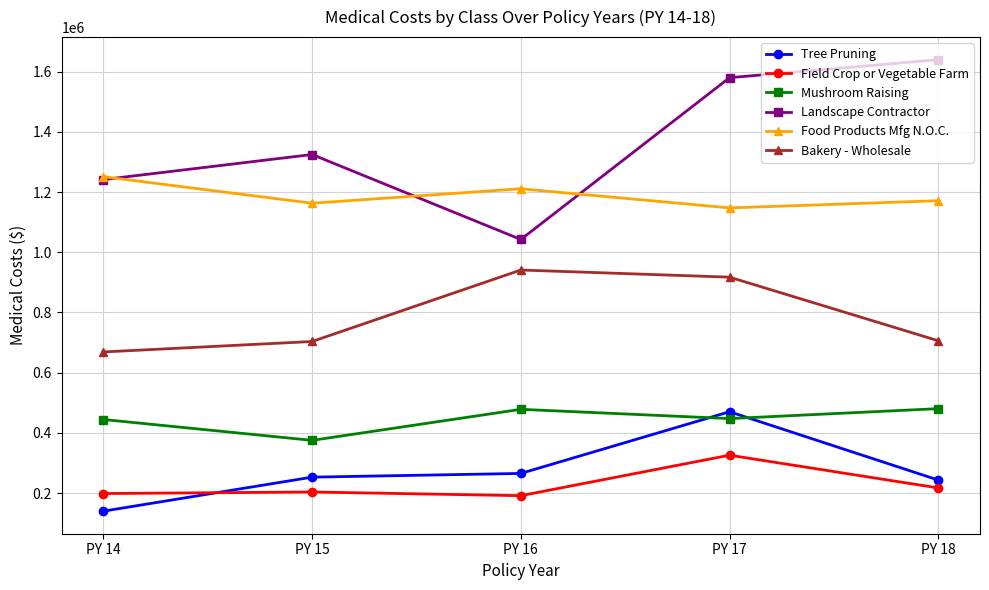

What is the maximum value for Bakery - Wholesale?

941021